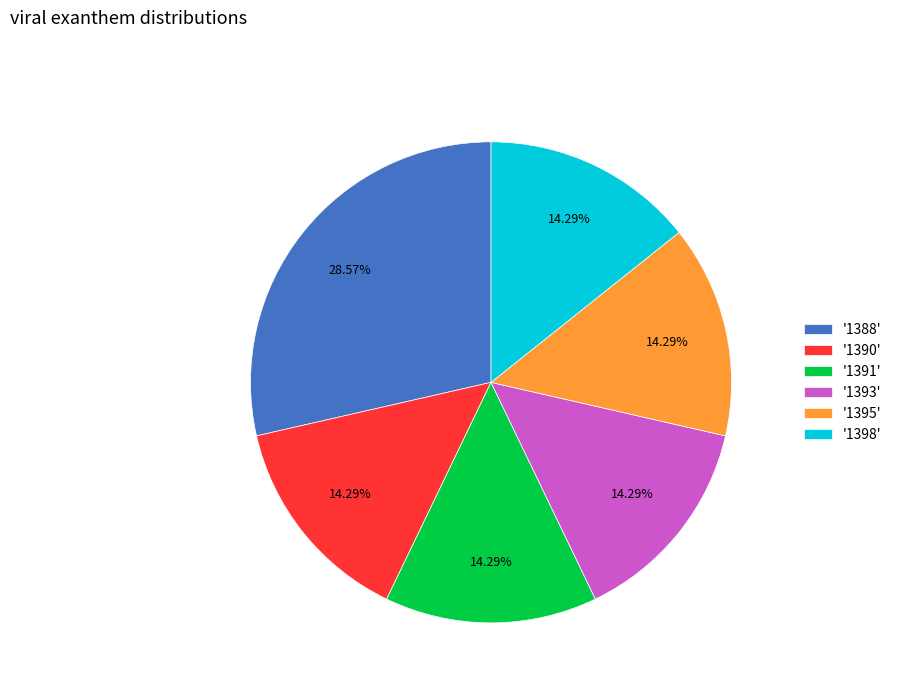

What is the ratio of the value at '1395' to the value at '1390'?

1.0